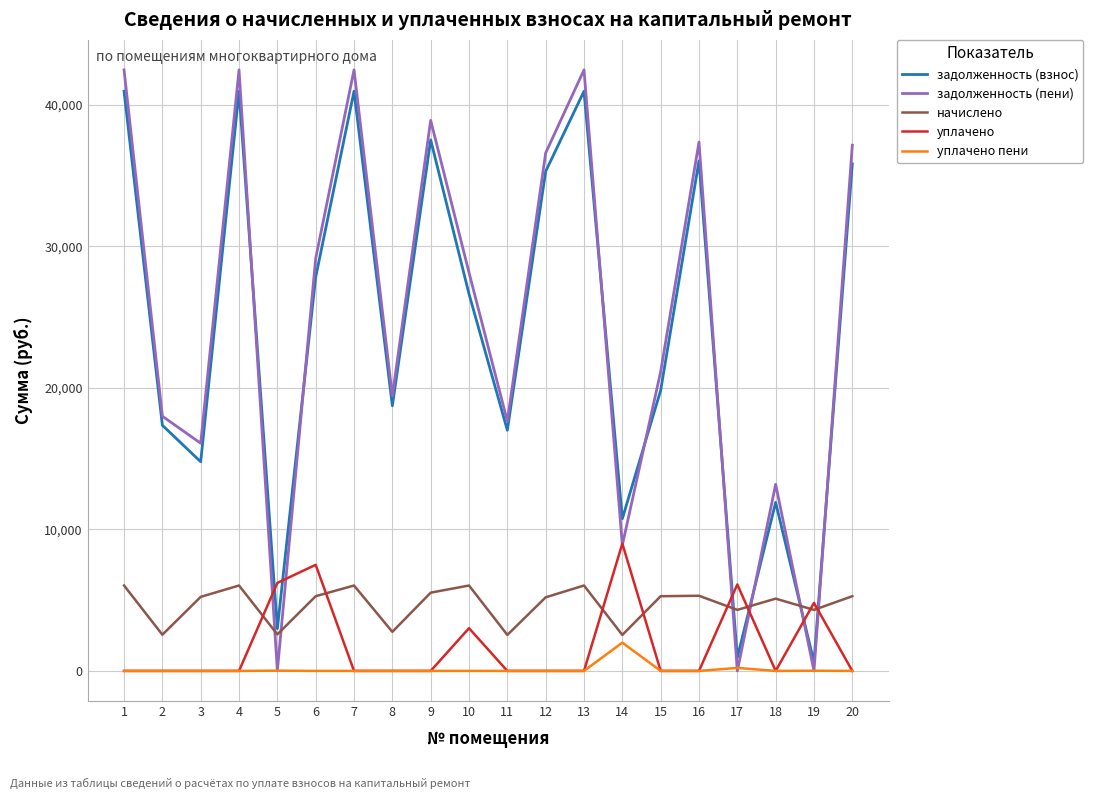

True or false: уплачено пени and начислено cross at least once.

False